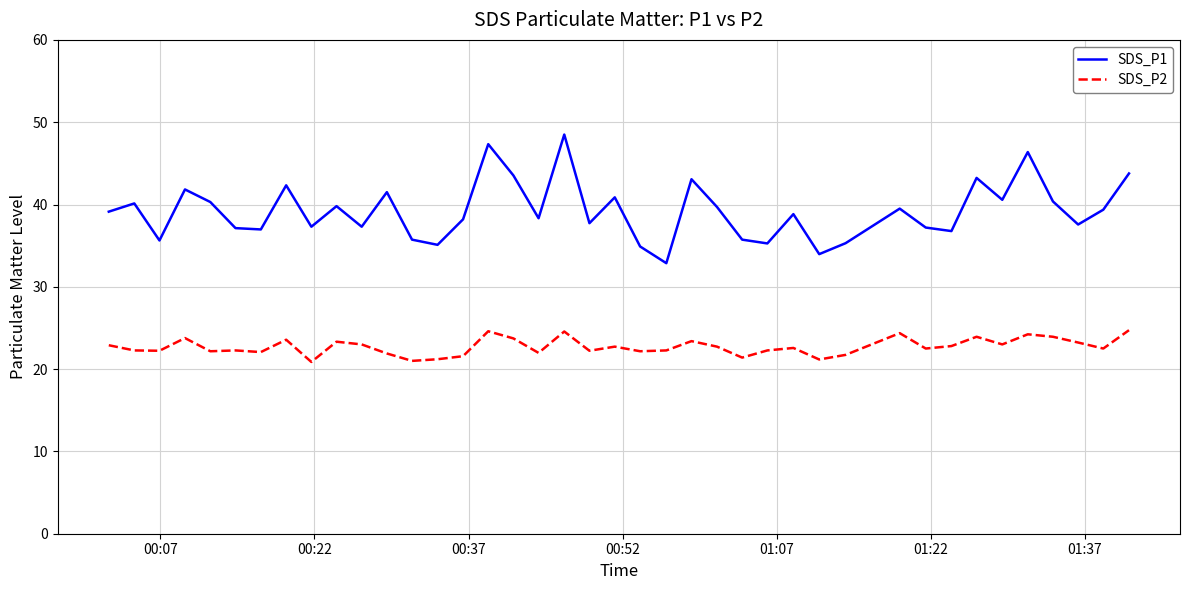

What is the difference between the maximum and minimum values in the SDS_P1 series?

15.6